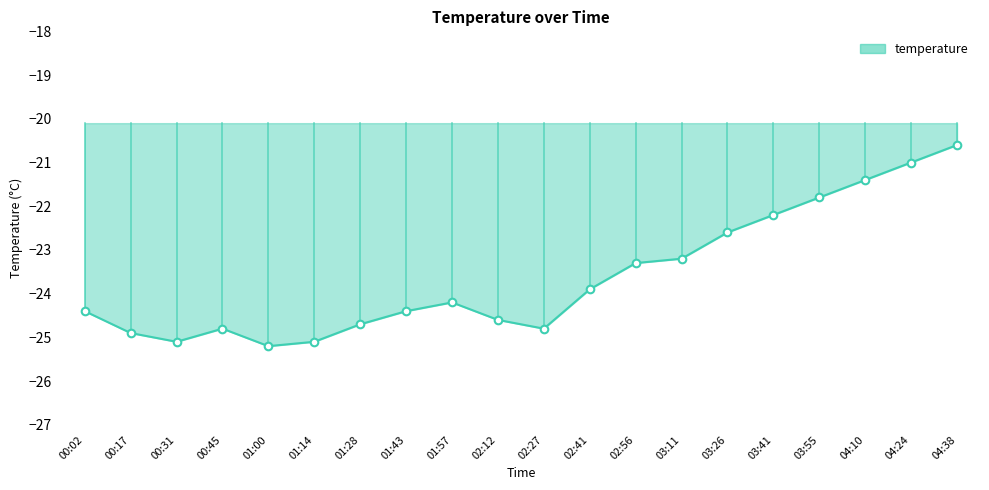

What is the change in value from 00:31 to 03:11?

+1.9